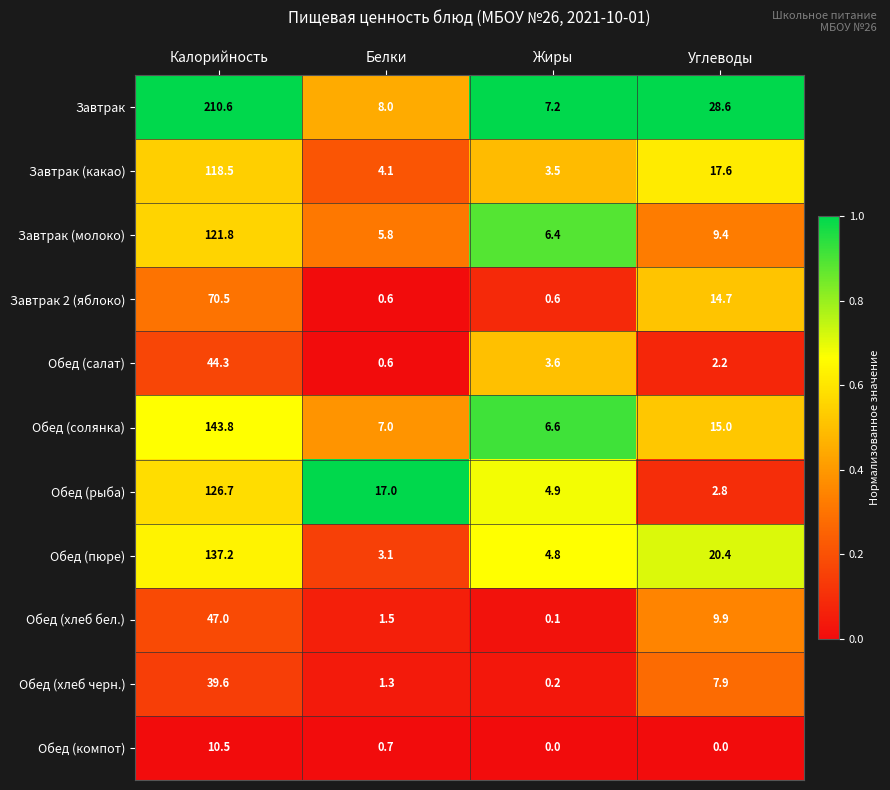

Which category has the highest value across all series?

Калорийность